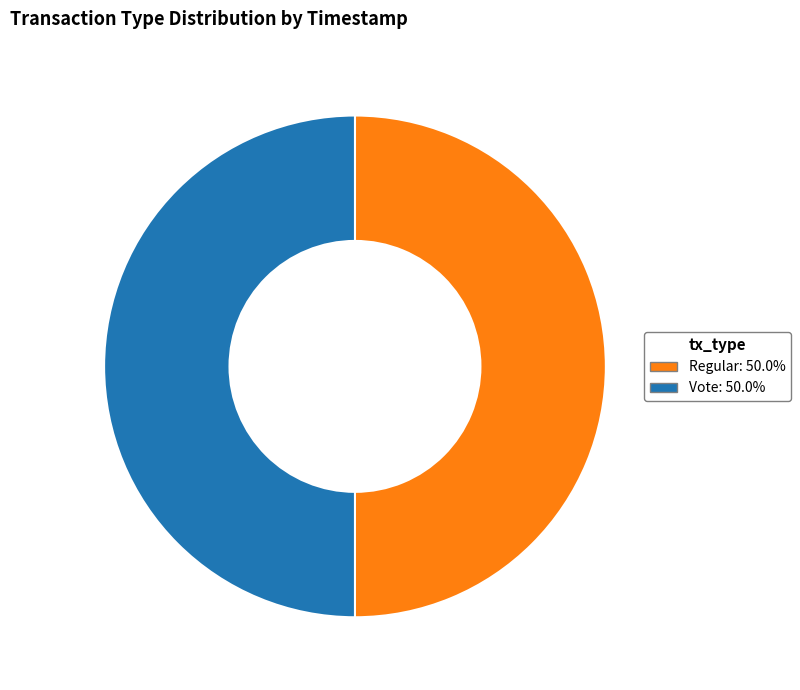

Is it true that Regular is 50% of the pie?

True